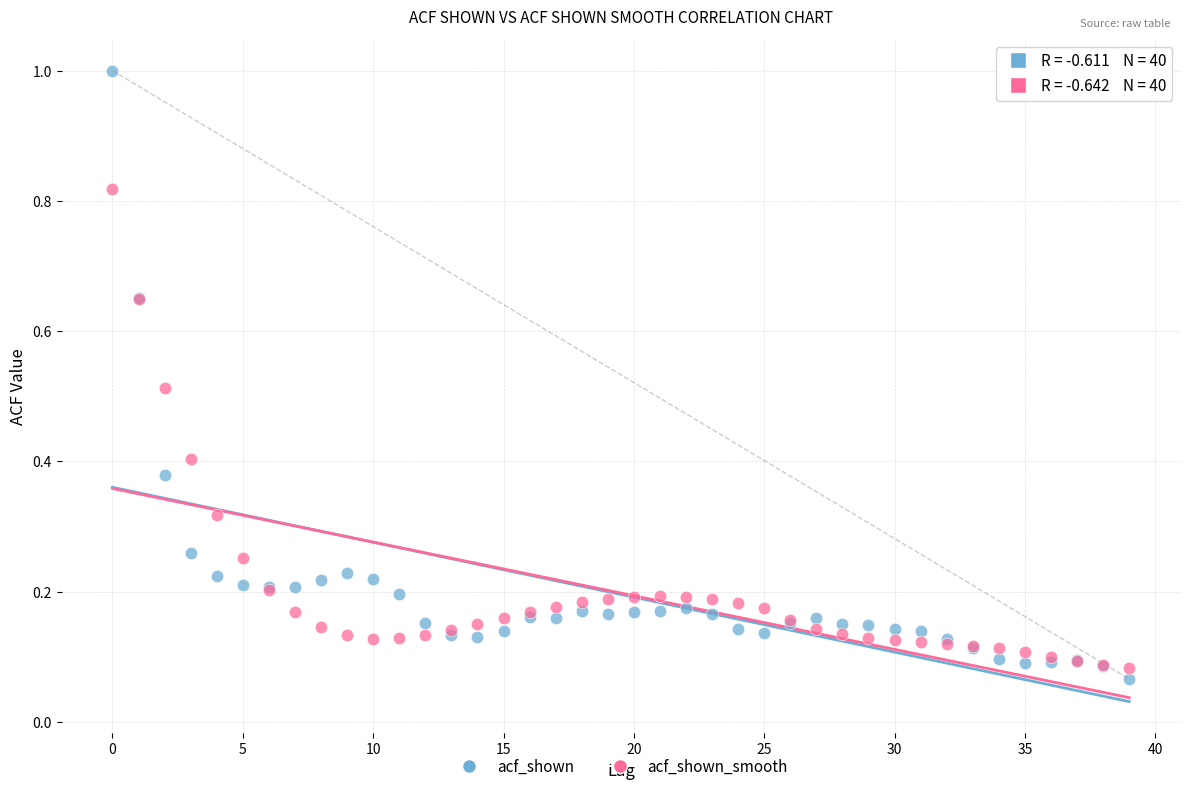

Which series has the widest spread of Y values?

acf_shown